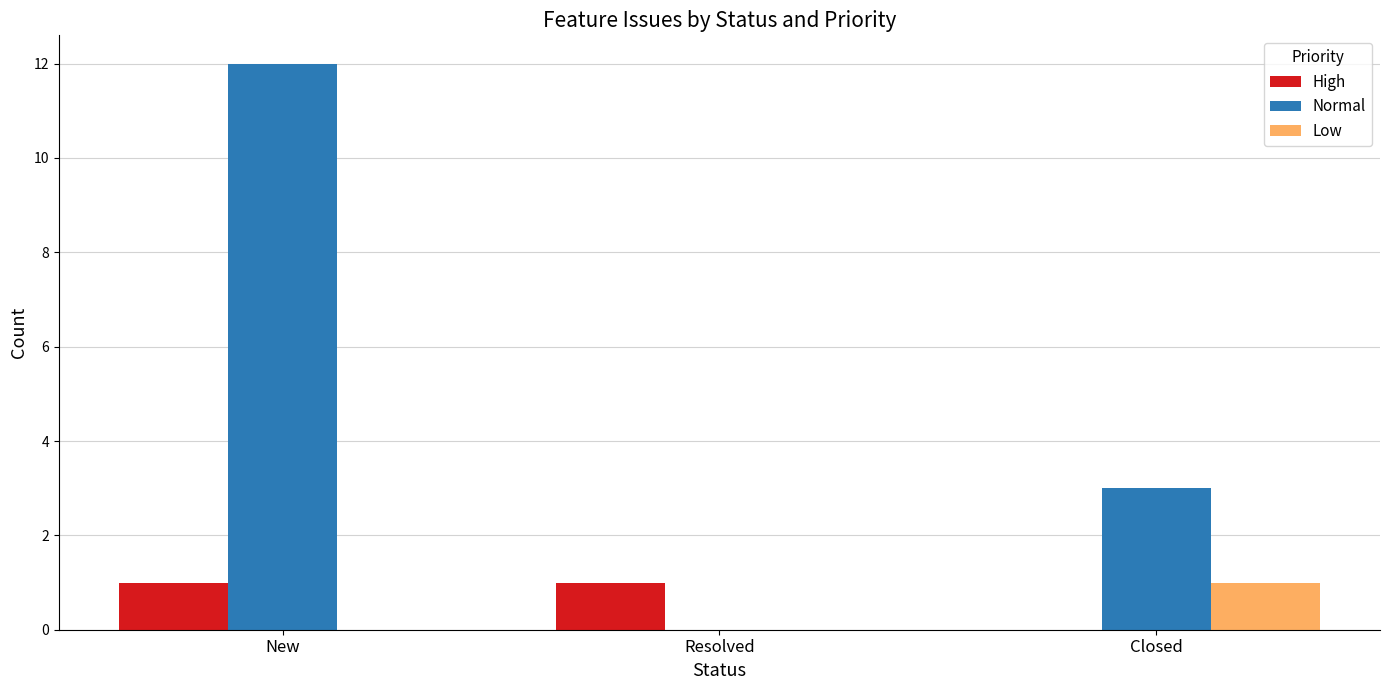

What are all the series names shown in the legend?

High, Normal, Low